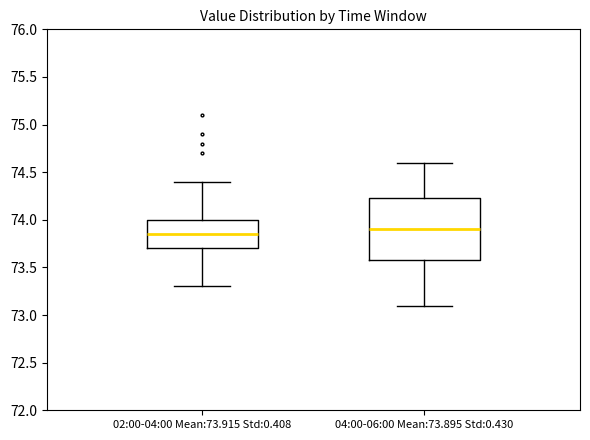

Comparing the boxes themselves (not the whiskers), which one is the tallest?

04:00-06:00 Mean:73.895 Std:0.430